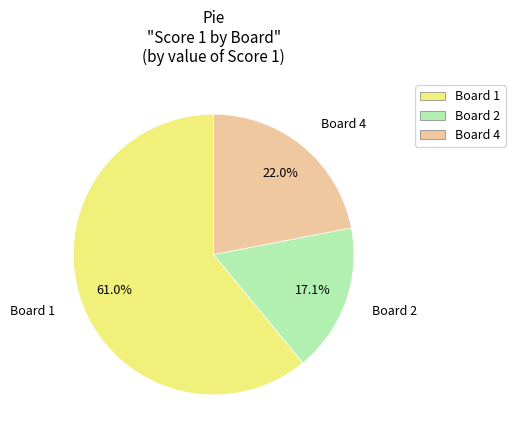

Does any single category account for the majority?

Yes